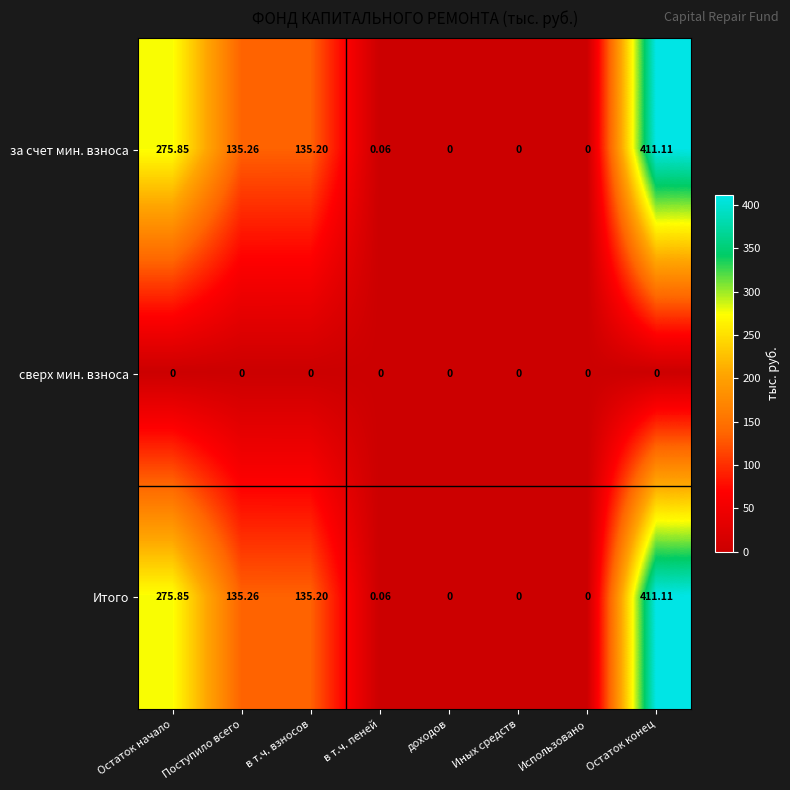

Where is за счет мин. взноса nearest to the value 205?

Поступило всего